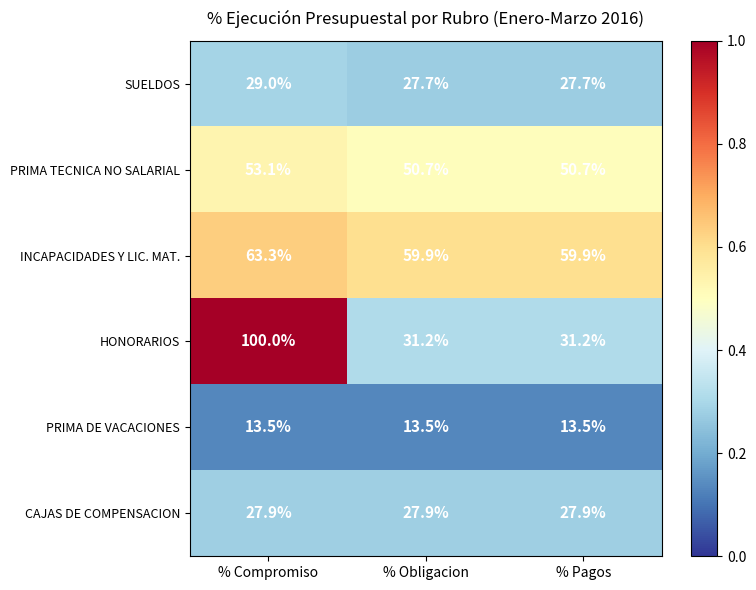

What is the greatest value displayed?

100.0